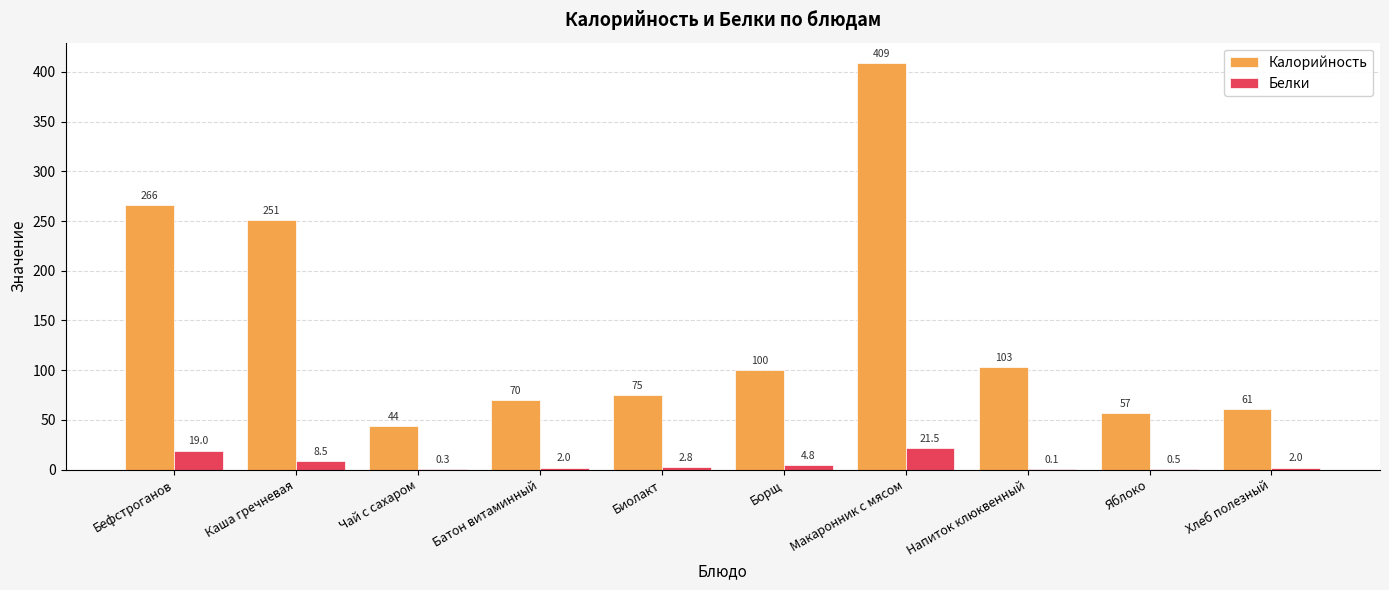

What is the difference between the Калорийность values at Чай с сахаром and Борщ?

56.0